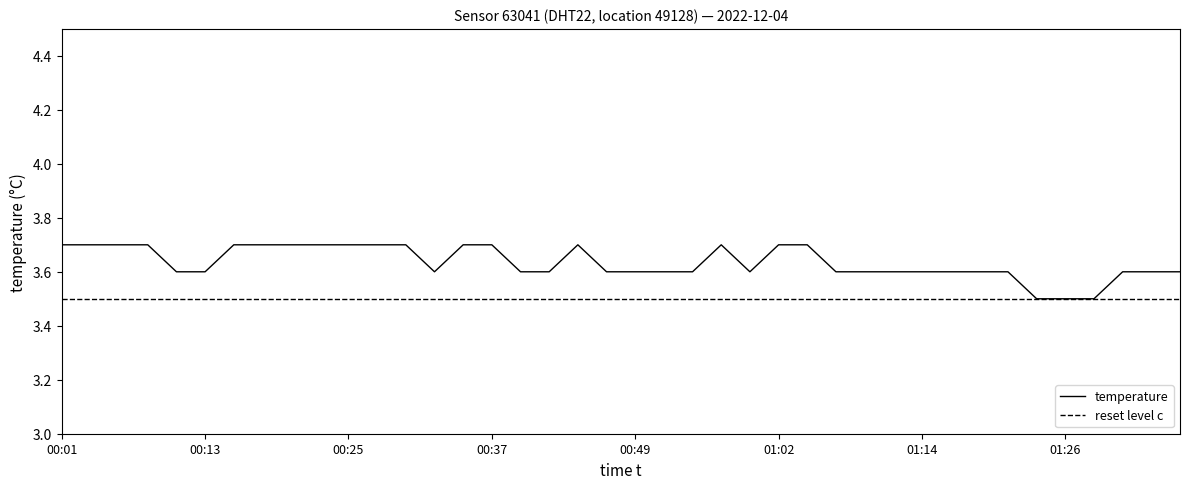

What is the difference between the maximum and minimum values?

0.2